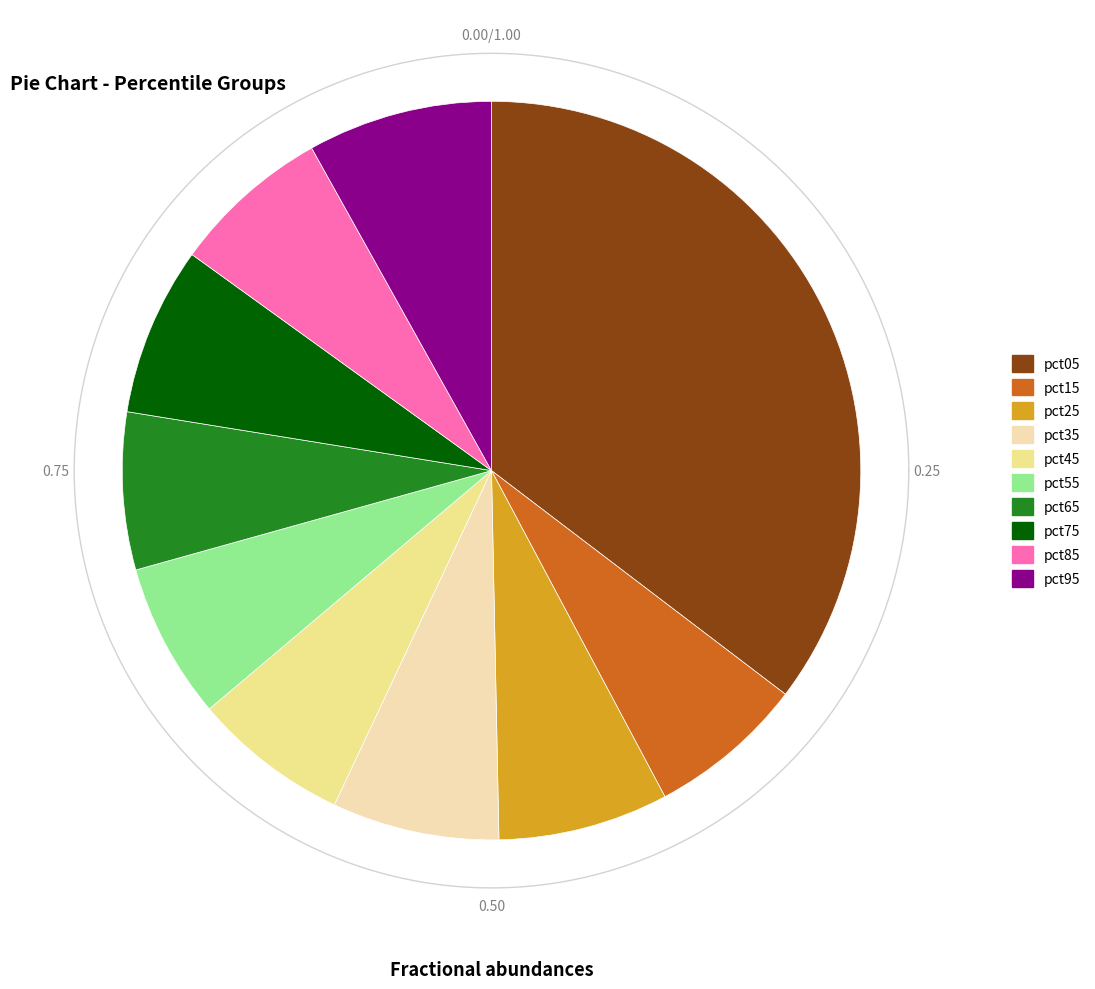

Does any single category account for the majority?

No